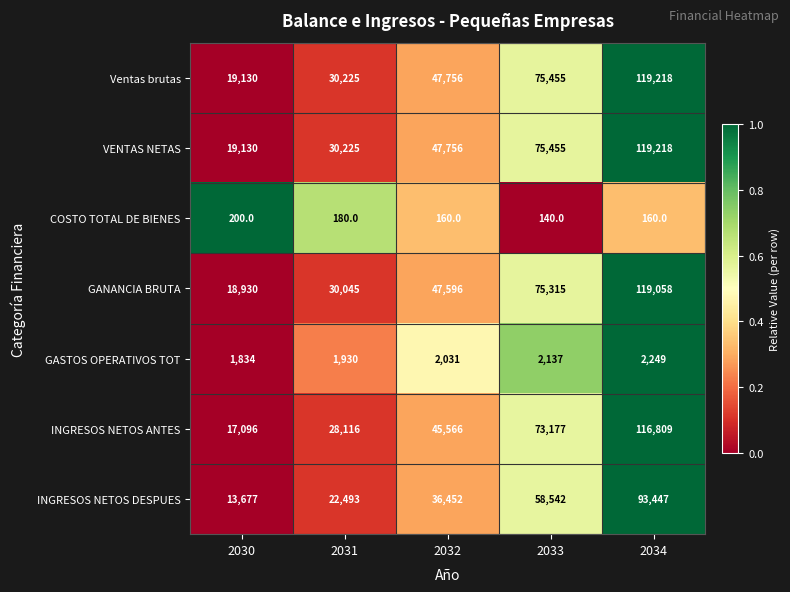

What is the difference between the maximum and minimum values in the GANANCIA BRUTA series?

100128